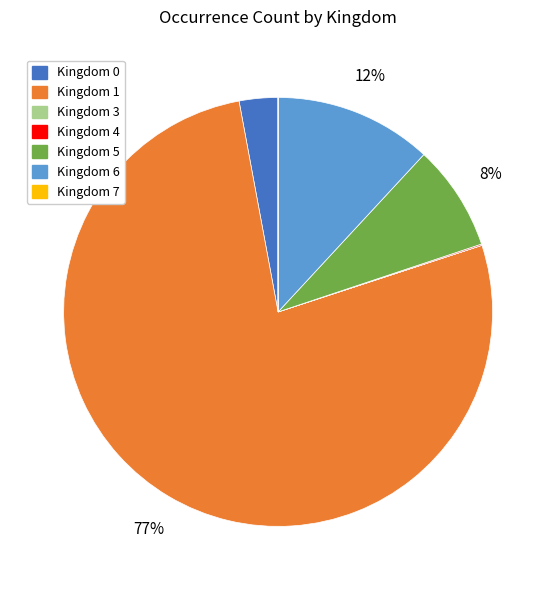

Which slice is the largest?

Kingdom 1